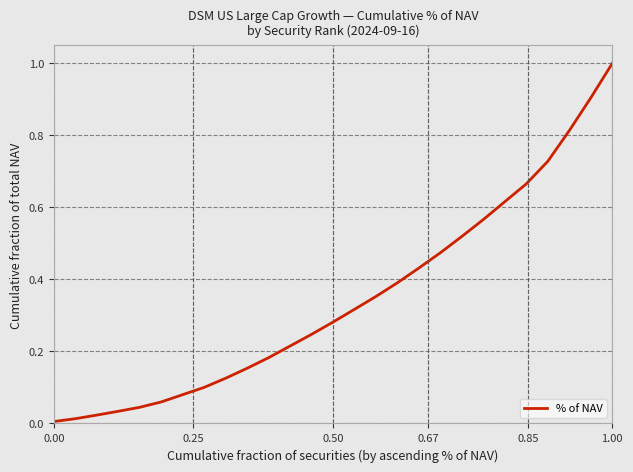

What is the greatest value displayed?

1.0